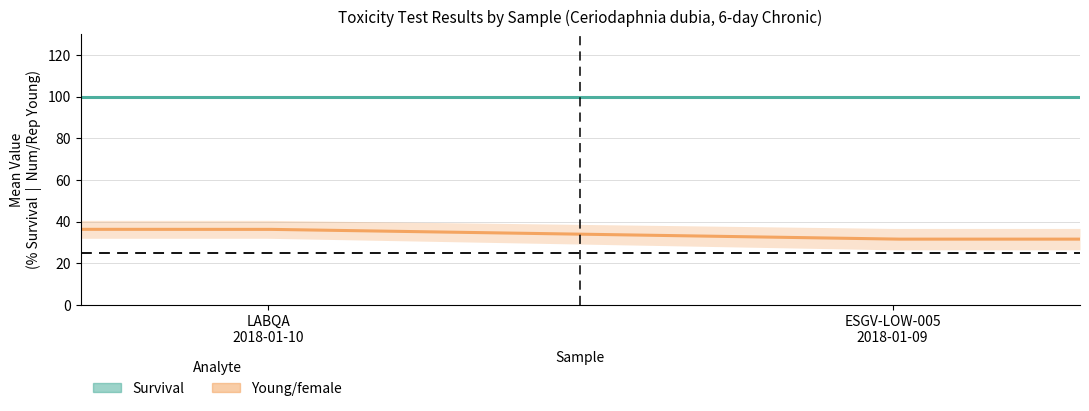

At which label does YoungFem_Mean first exceed 36?

LABQA (CNEG)